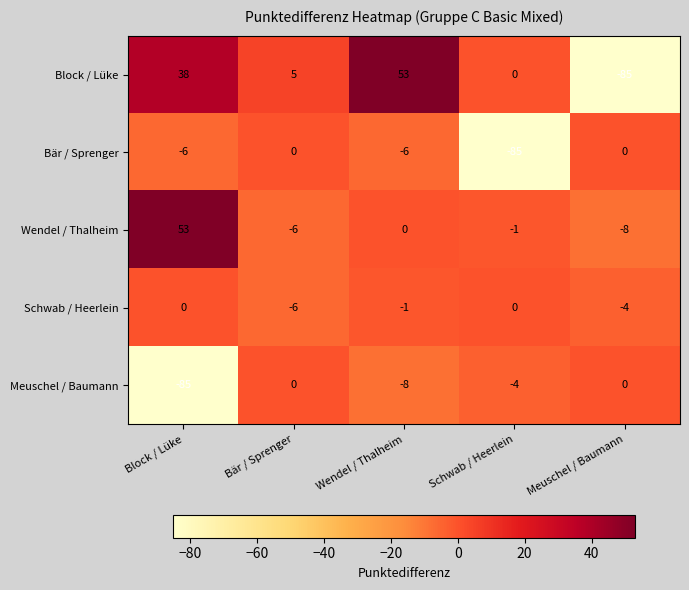

Reading left to right, what are all the values shown in this chart?

Block / Lüke: 38	5	53	0	-85
Bär / Sprenger: -6	0	-6	-85	0
Wendel / Thalheim: 53	-6	0	-1	-8
Schwab / Heerlein: 0	-6	-1	0	-4
Meuschel / Baumann: -85	0	-8	-4	0